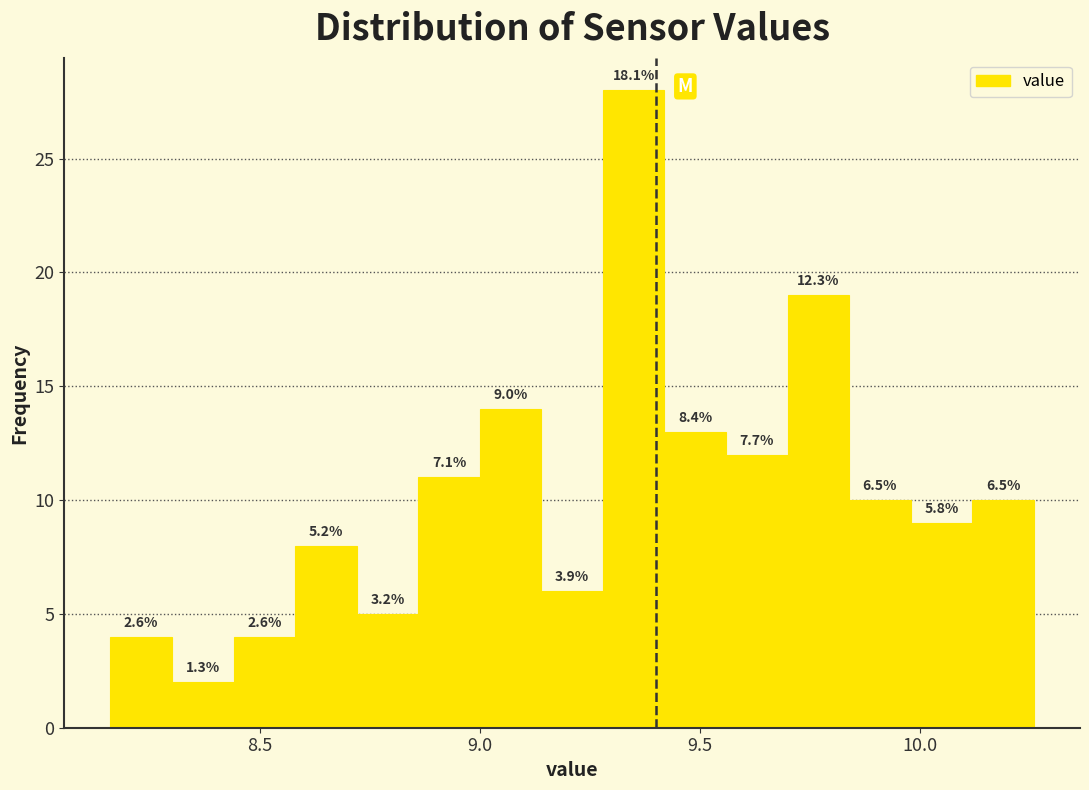

Read against the x-axis, roughly where is the centre of the tallest bar?

9.35